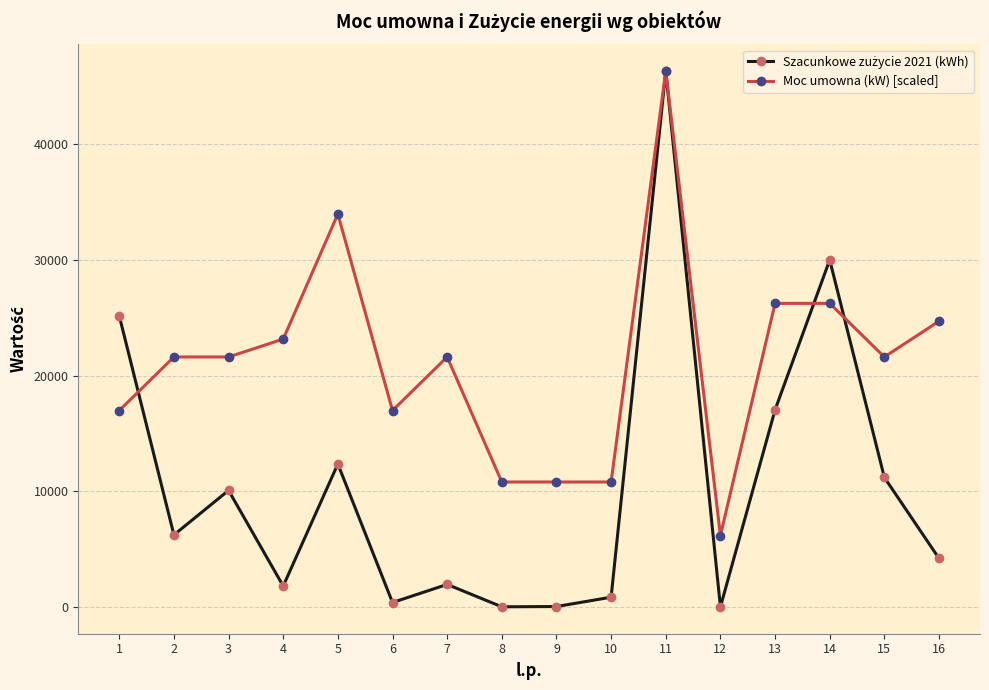

Which series has the largest total across all categories?

Moc umowna (kW) [scaled]